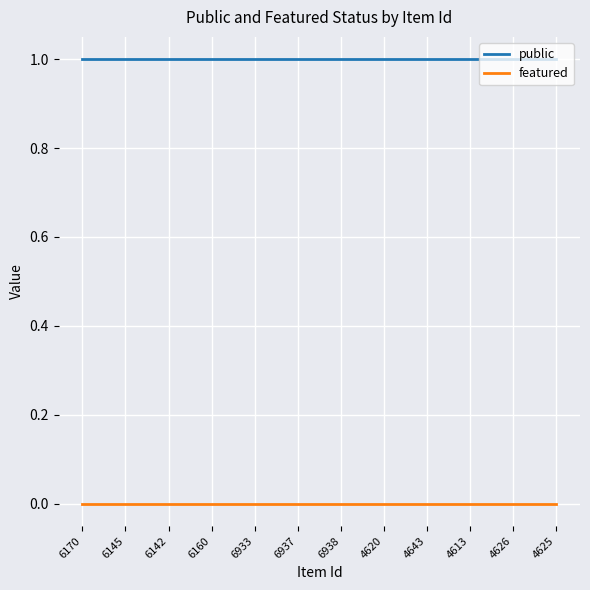

Does the chart have visible grid lines?

Yes